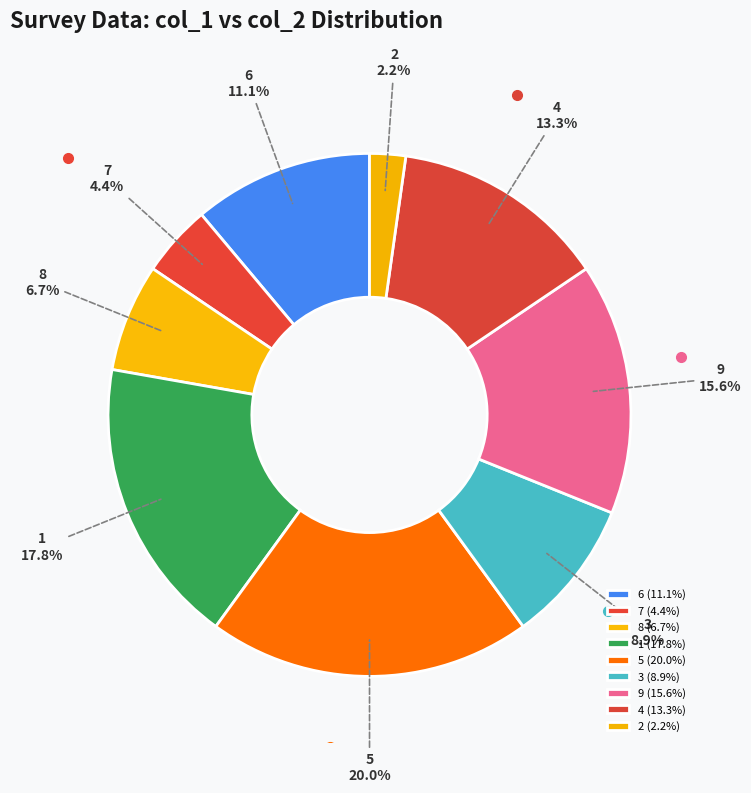

Is there a majority slice in this chart?

No